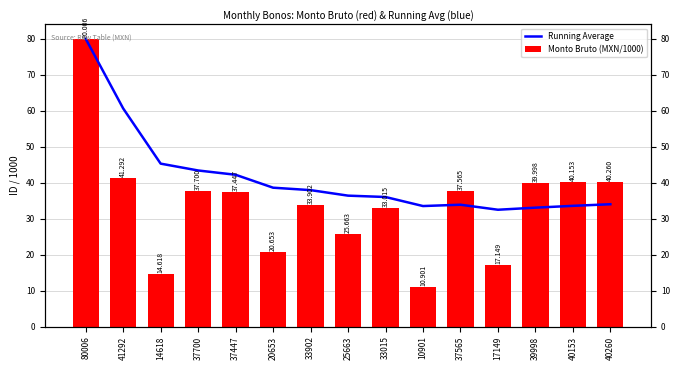

What is the sum of the Monto Bruto (MXN/1000) values at 40153 and 80006?

120.2